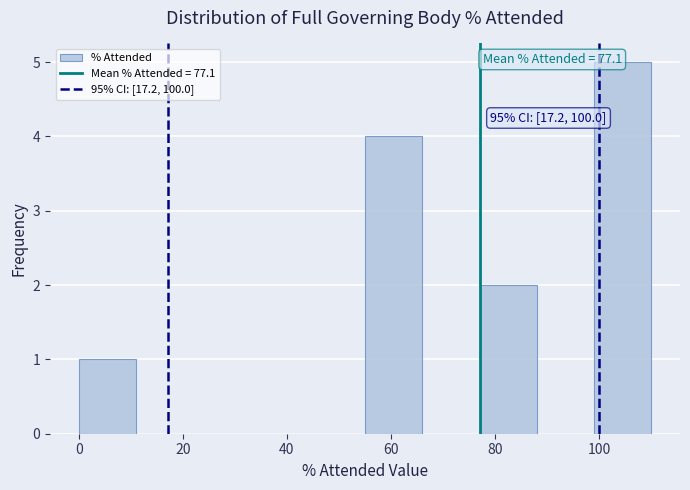

Which range on the x-axis has the tallest bar?

99 to 110